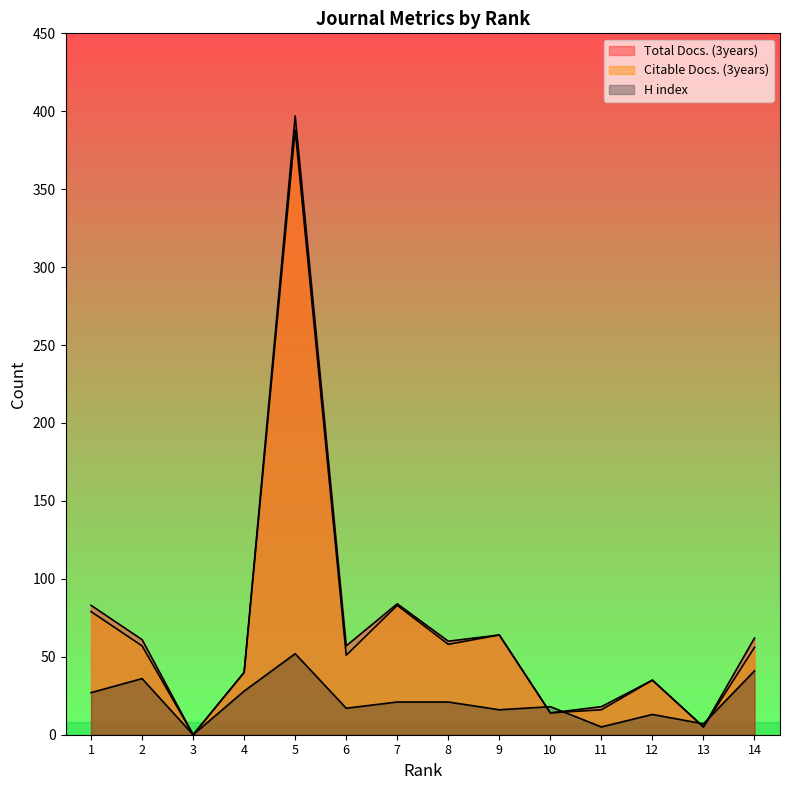

What is the value of the Total Docs. (3years) point at the 6th from the left?

57